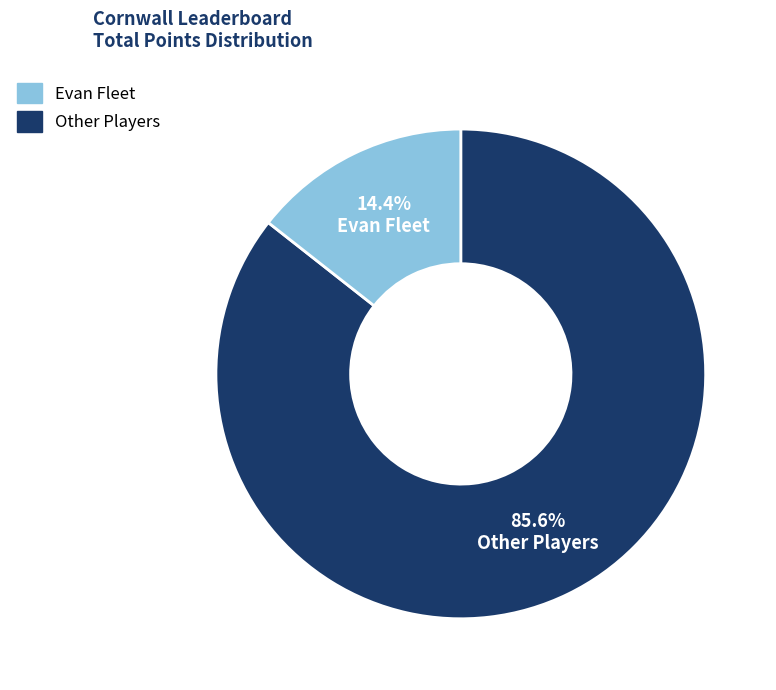

Does any single category account for the majority?

Yes